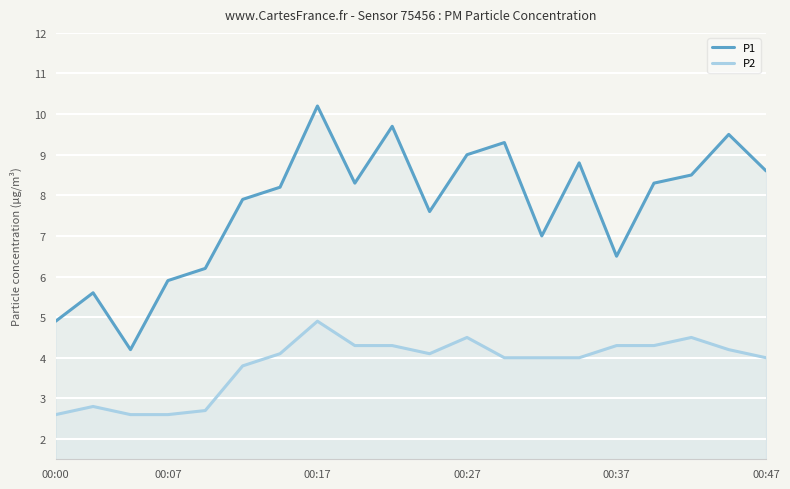

Which series has the largest range (max minus min)?

P1